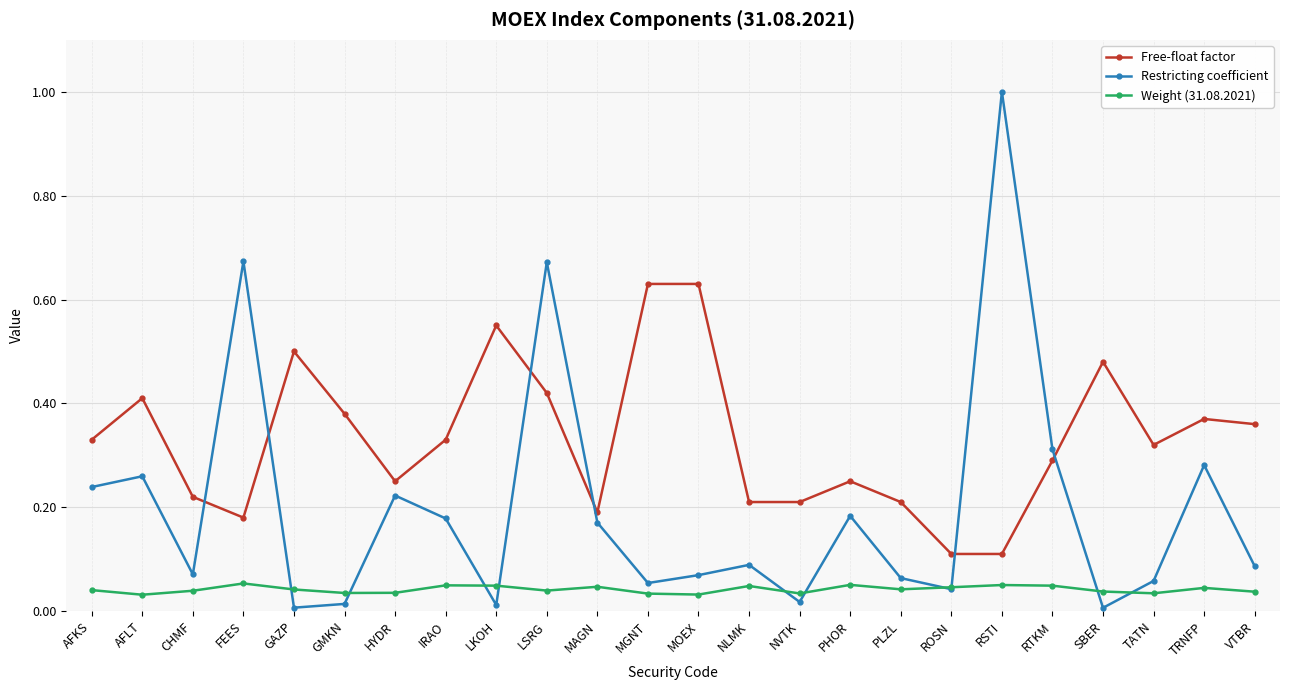

At which category does Restricting coefficient reach its first local valley?

CHMF